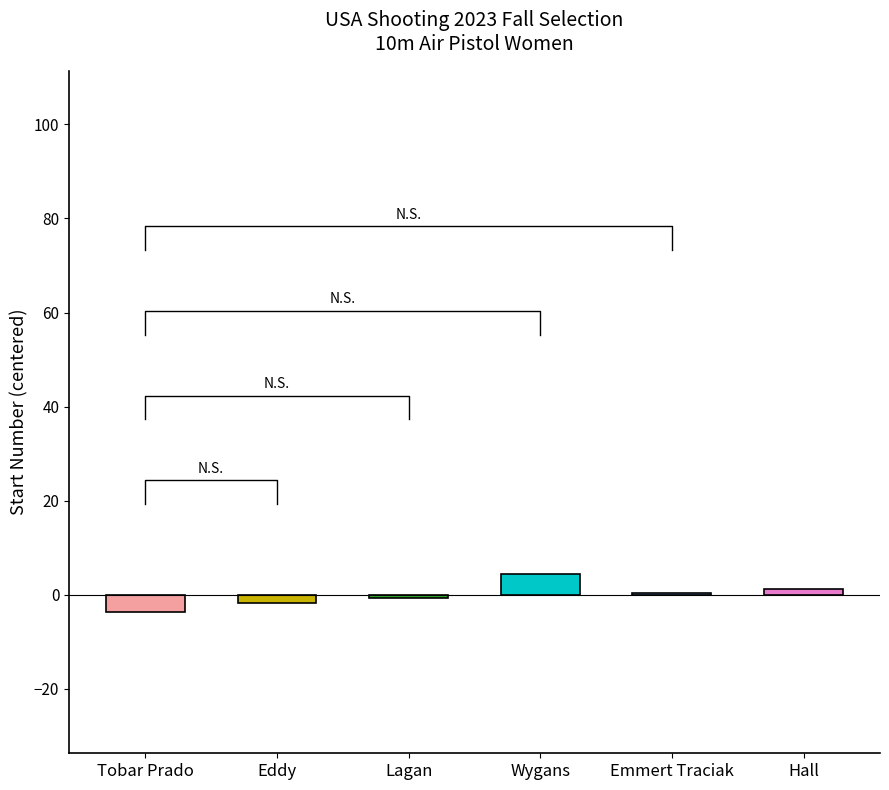

Which has a higher value, Wygans or Lagan?

Wygans